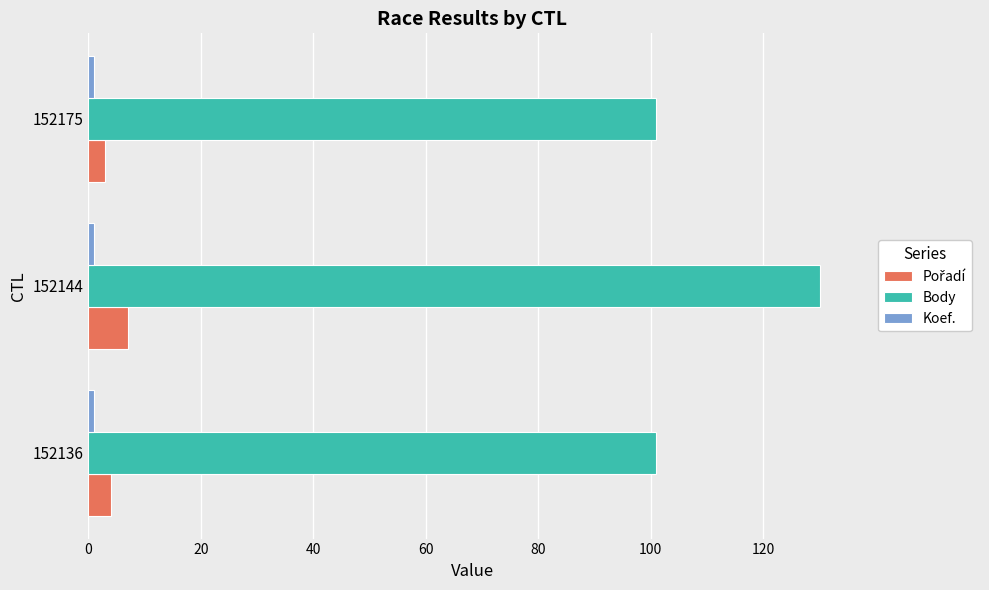

Which series has the widest spread of values?

Body